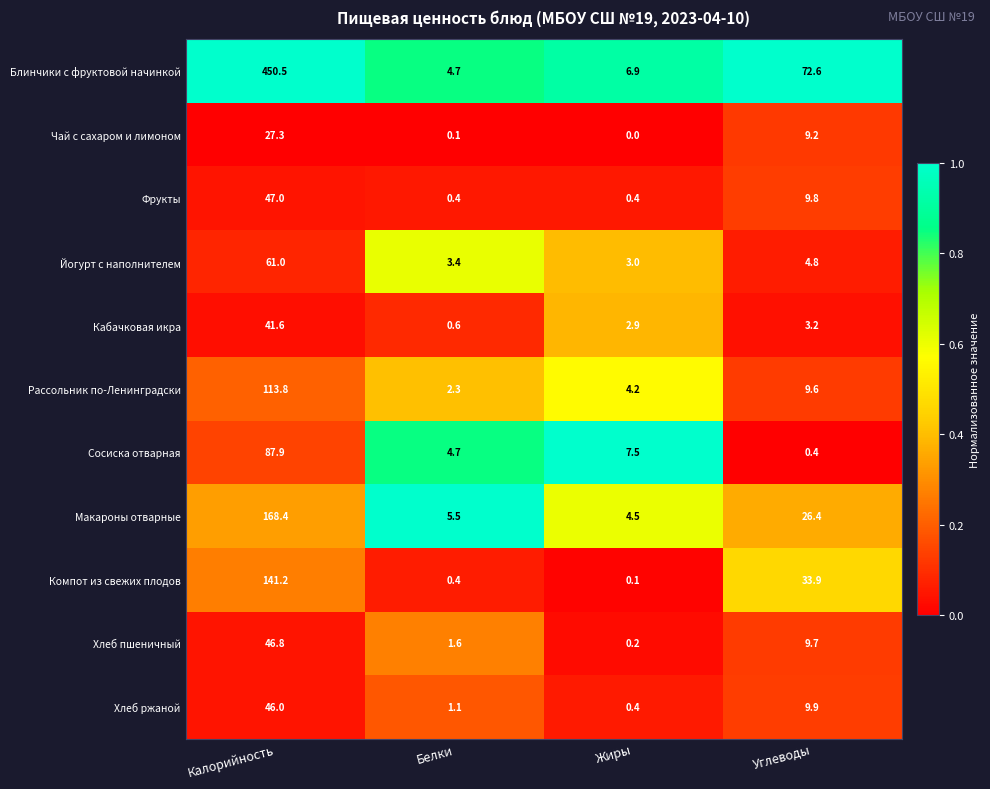

Which category has the highest value across all series?

Калорийность